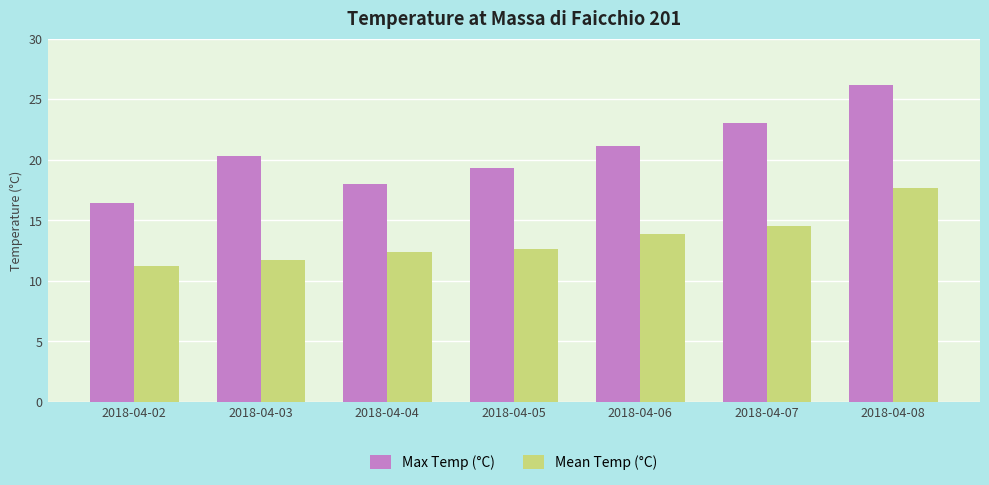

The Mean Temp (°C) series shows 6.4 at 2018-04-03. True or false?

False